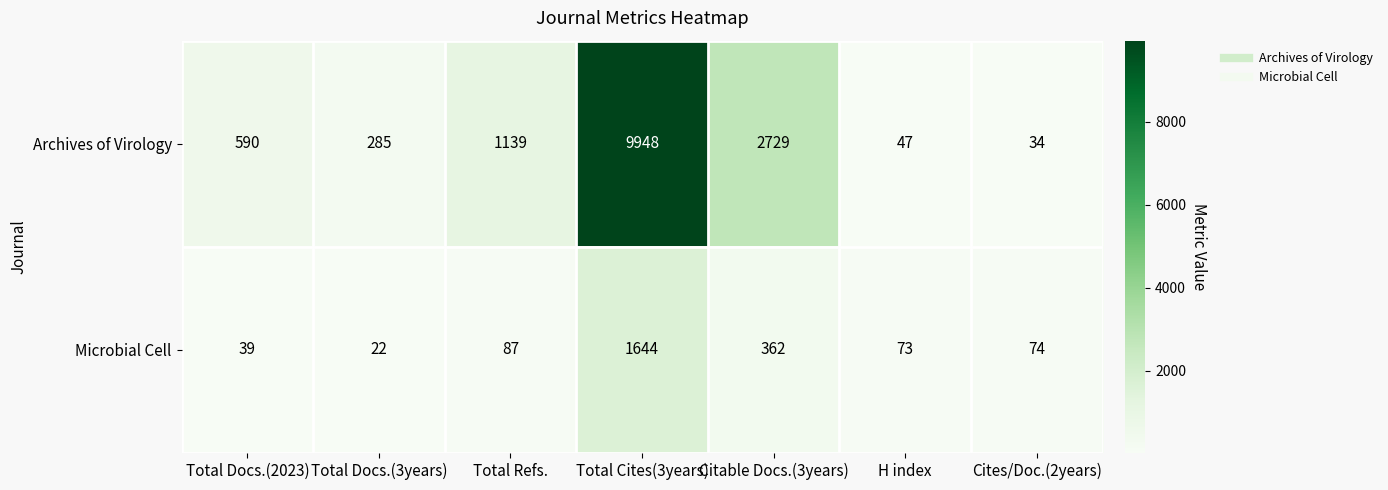

Between Total Docs.(2023) and Total Refs., which series saw the biggest shift?

Archives of Virology